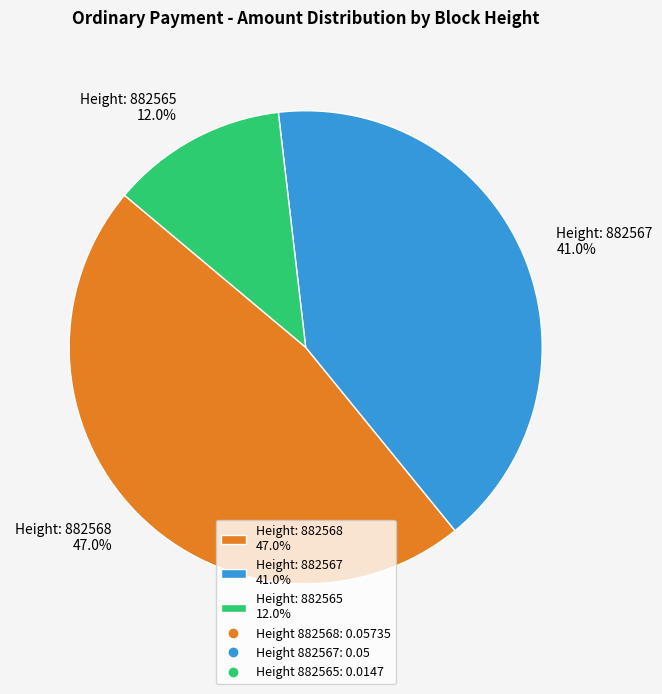

Rank the categories by value from lowest to highest.

Height: 882565 12.0%, Height: 882567 41.0%, Height: 882568 47.0%